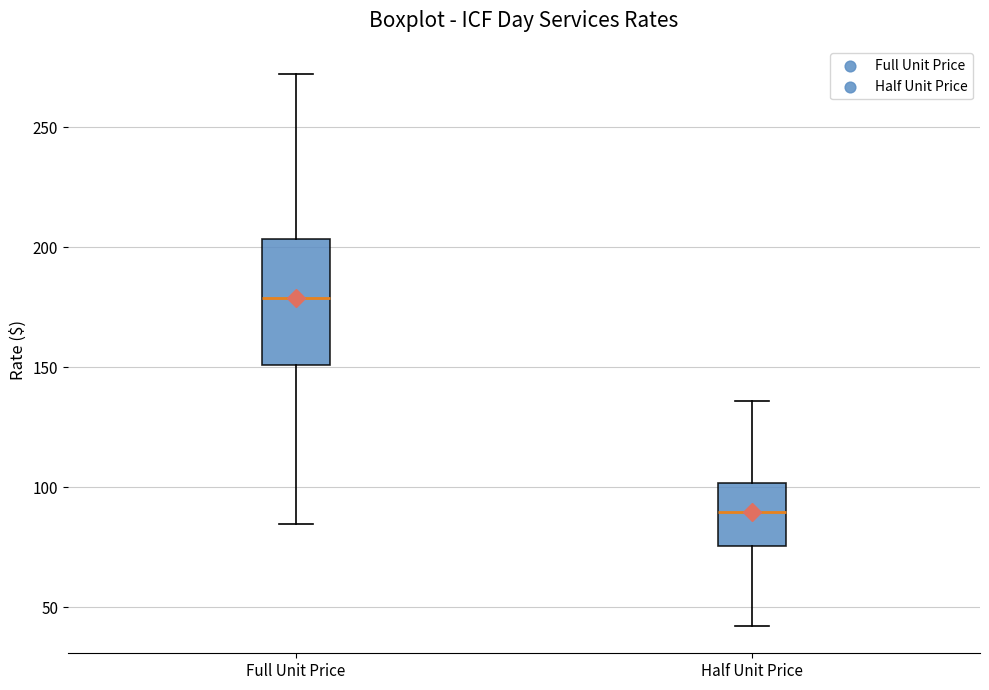

Comparing the boxes themselves (not the whiskers), which one is the tallest?

Full Unit Price